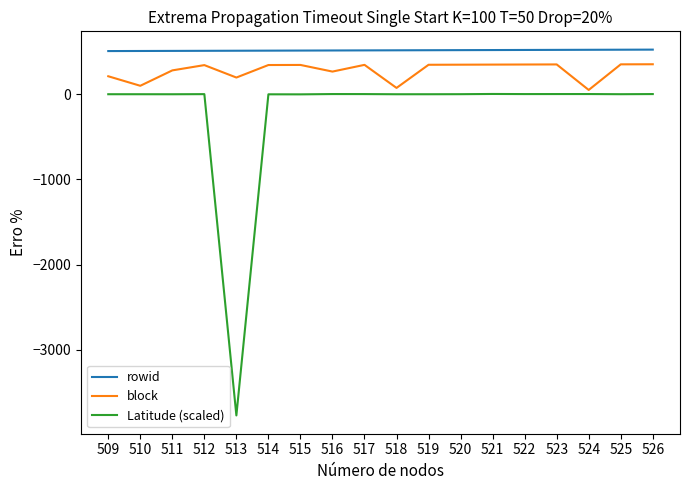

What is the maximum value shown in the chart?

526.0